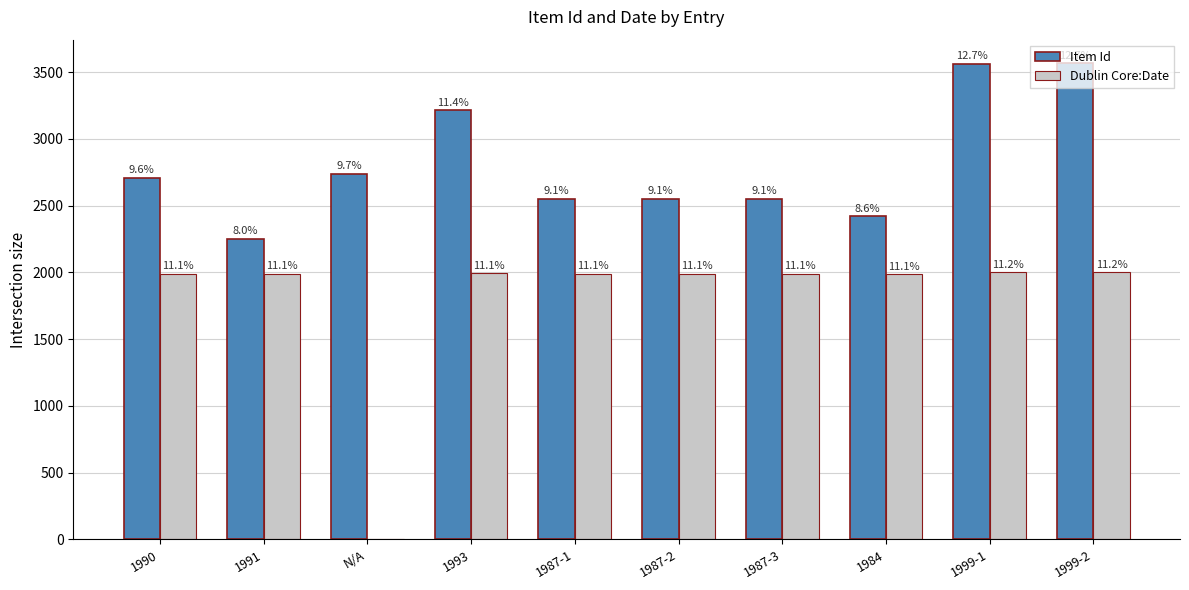

True or false: Item Id has a value of 3564 at 1999-2.

True